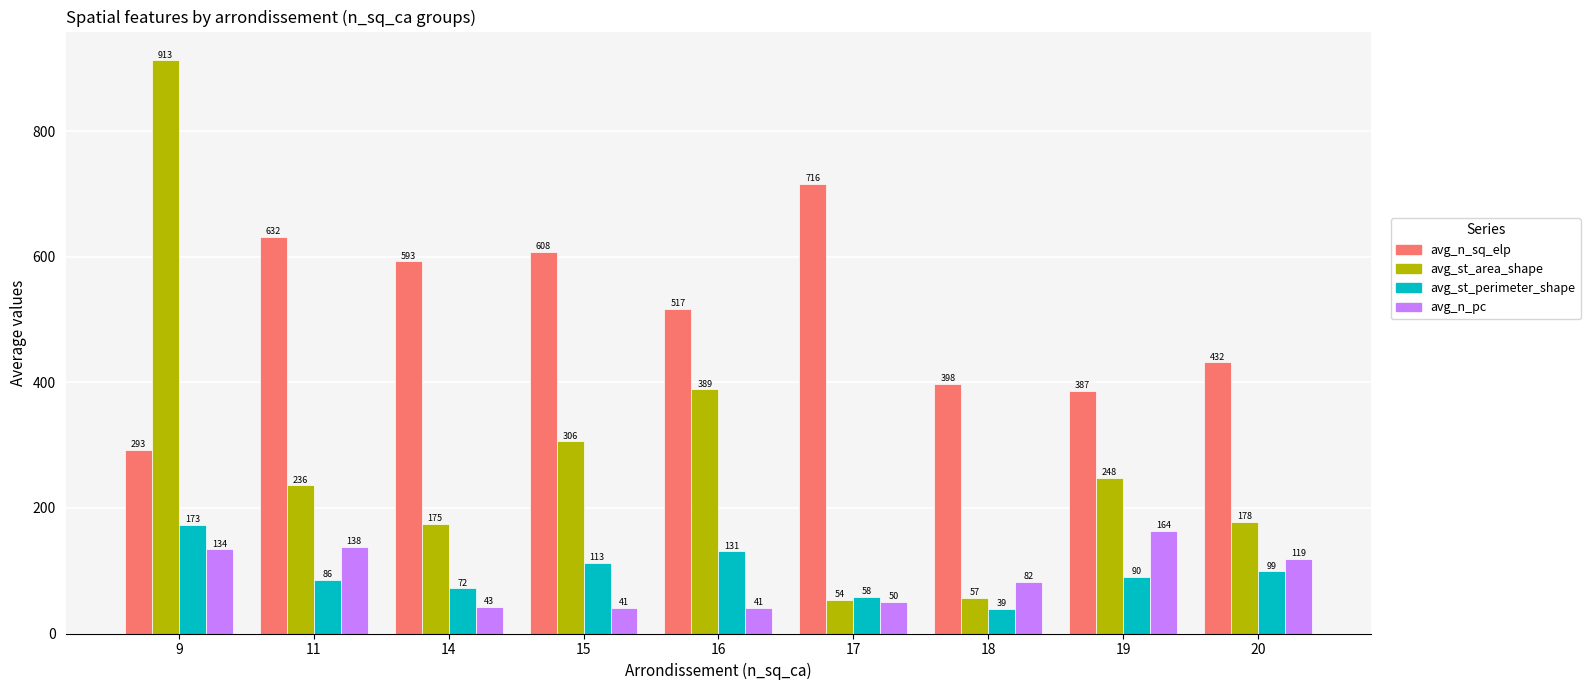

Which series has the largest total across all categories?

avg_n_sq_elp